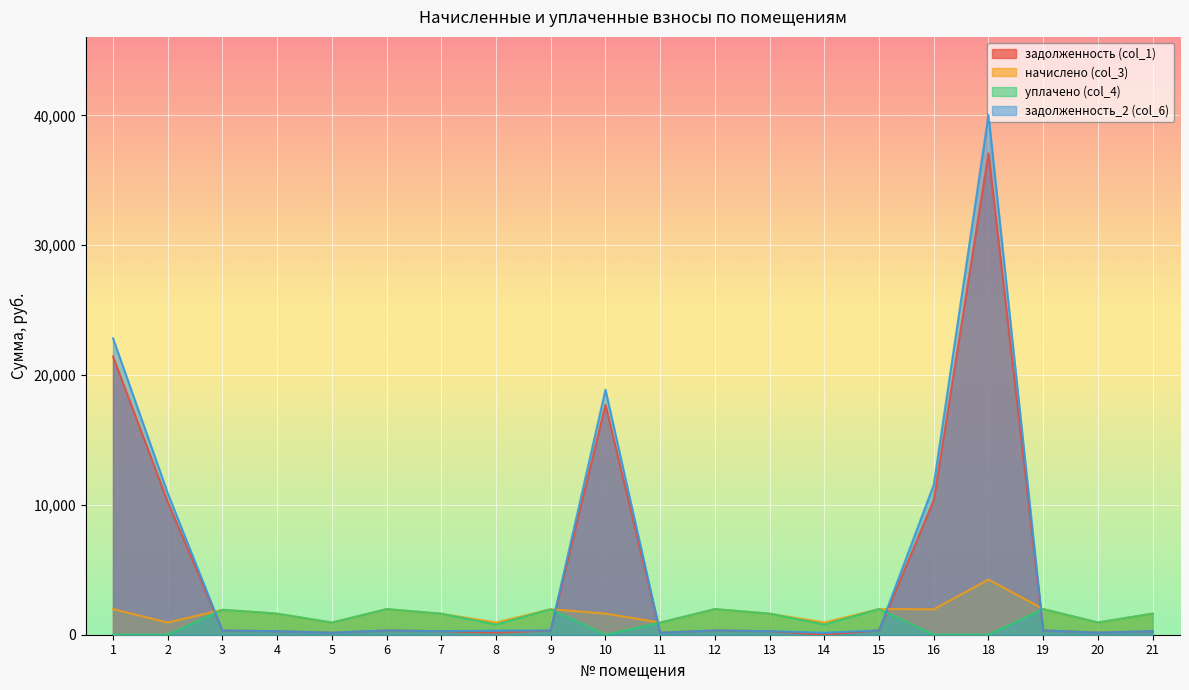

Where do начислено (col_3) and уплачено (col_4) first cross each other?

11 and 12